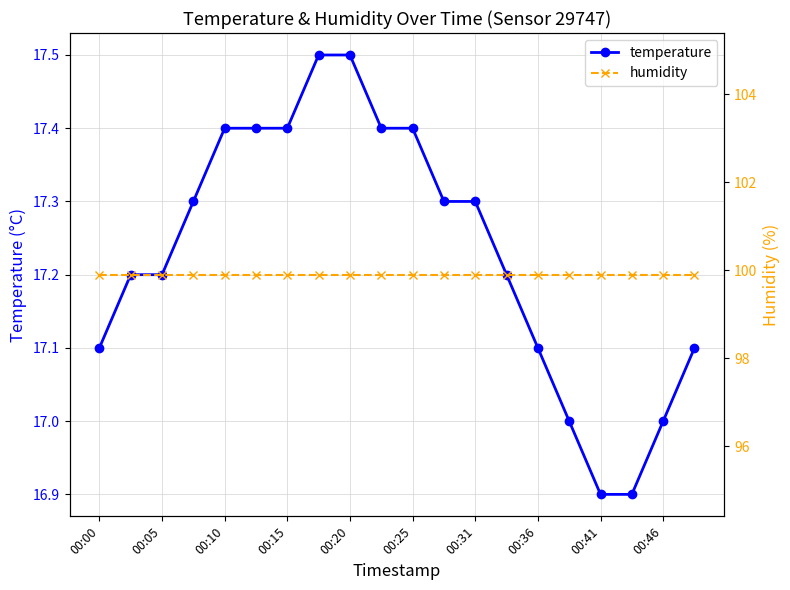

The temperature series shows 17.4 at 00:10. True or false?

True